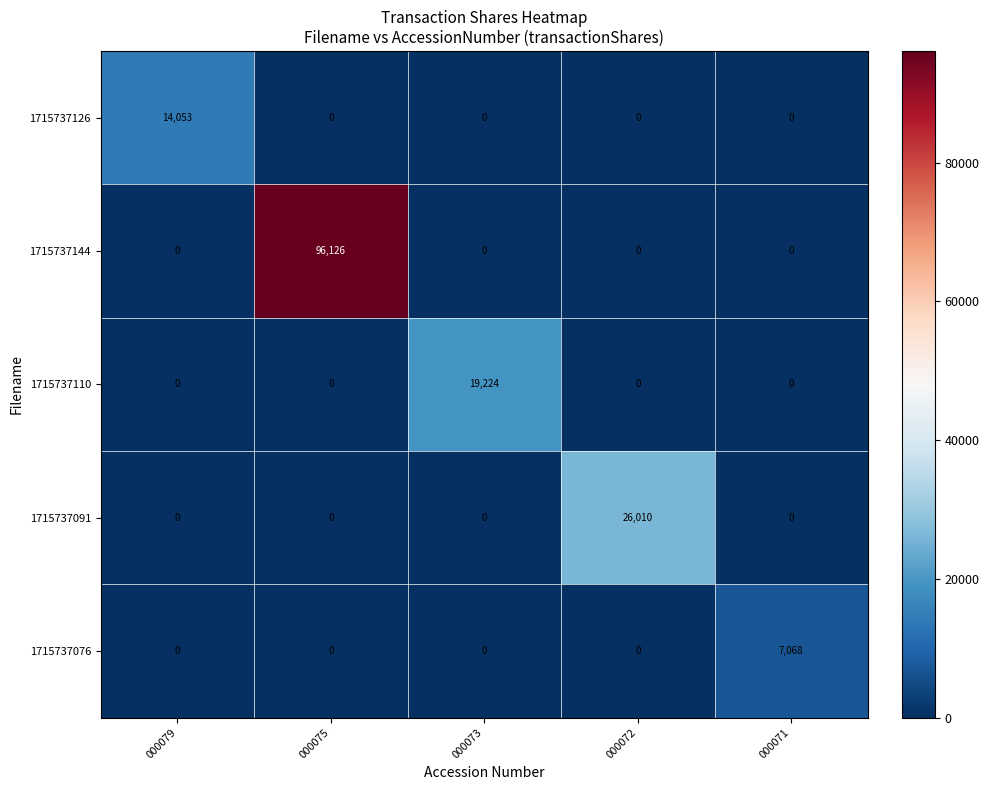

What is the difference between the highest and lowest values at 000075?

96126